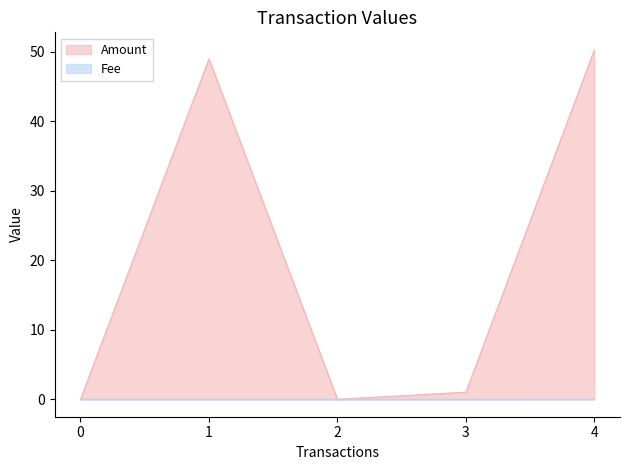

True or false: Amount and Fee cross at least once.

False